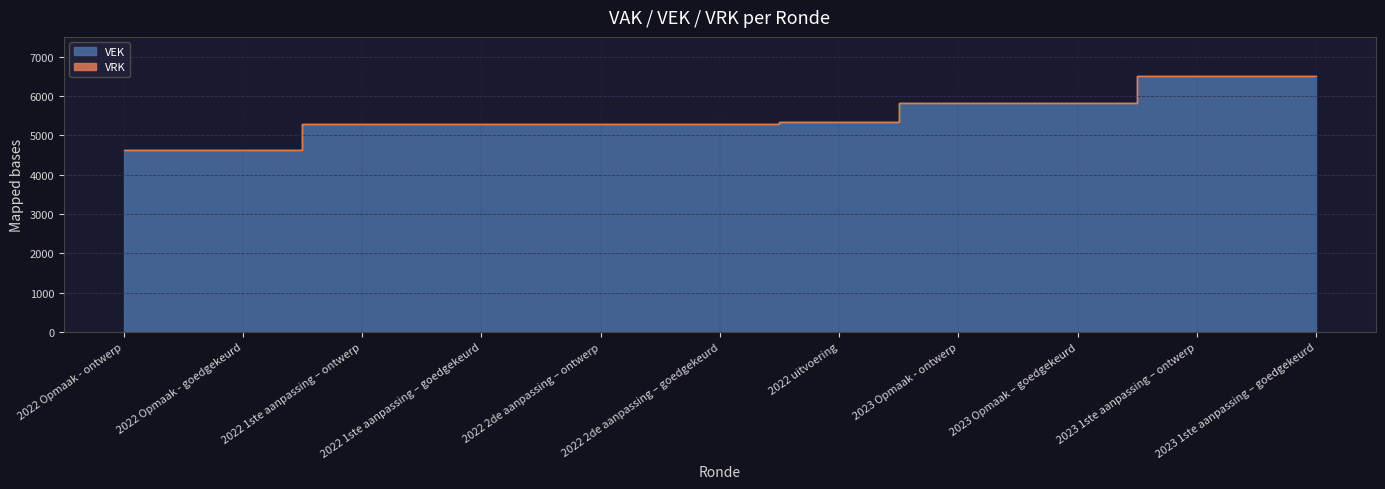

What is the label of the 8th point from the right?

2022 1ste aanpassing – goedgekeurd